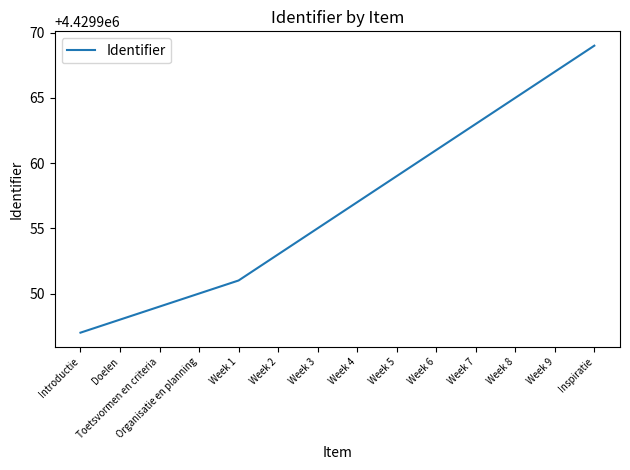

Is it true that the value at Week 3 is 4429955?

True